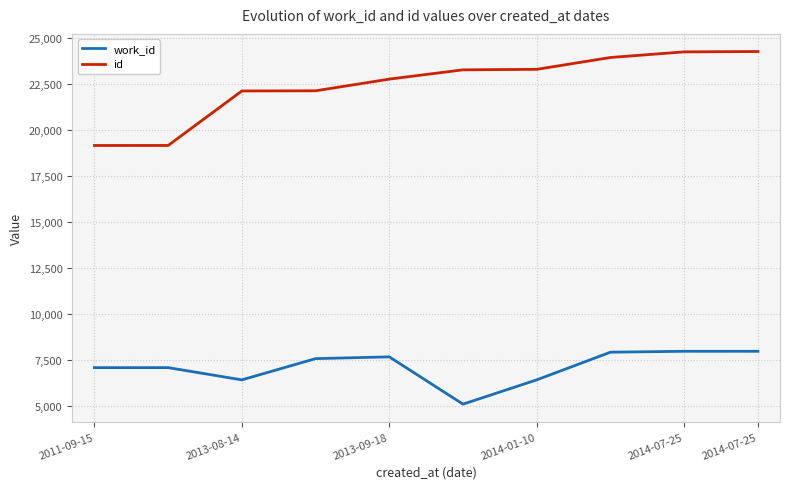

List the series in order of their overall mean, highest first.

id, work_id